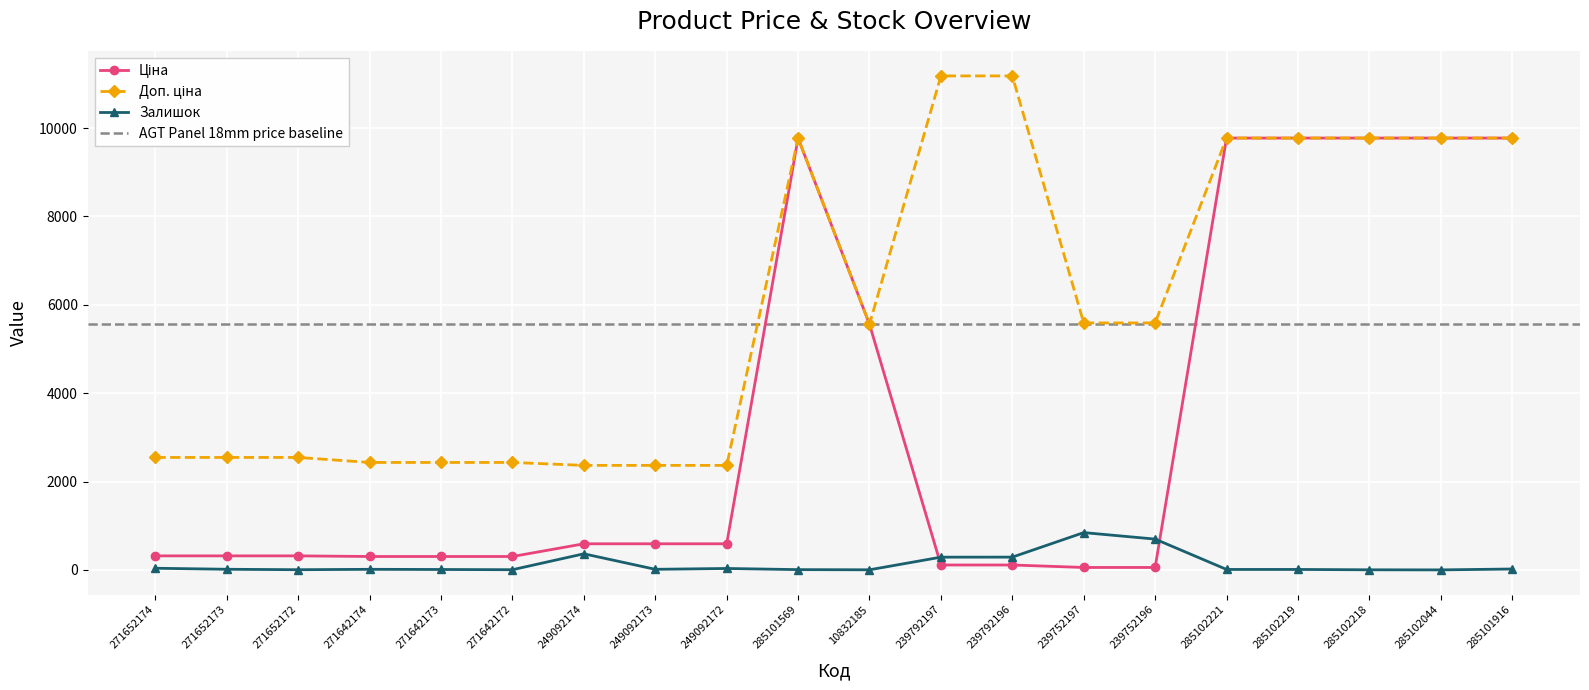

Where is the first local maximum for Доп. ціна?

285101569